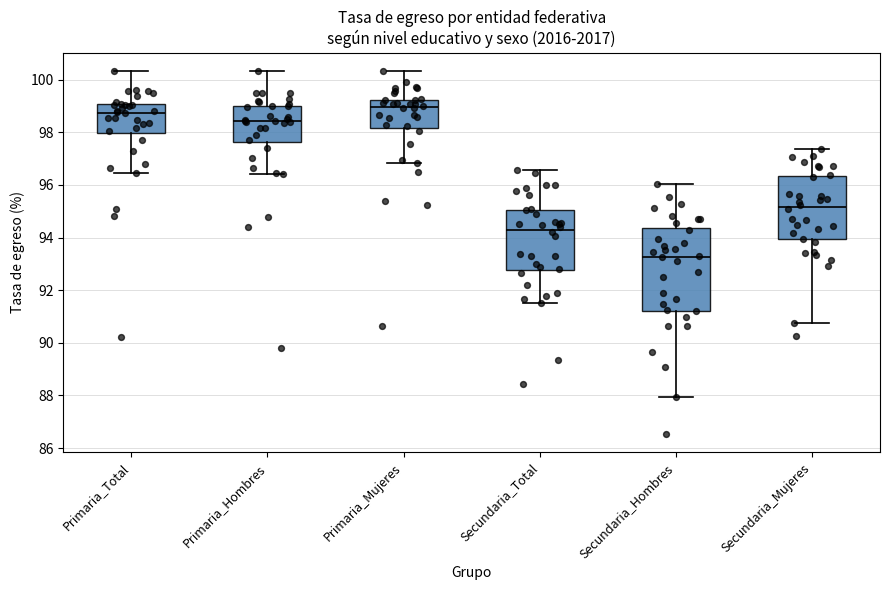

Which box has the highest median line?

Primaria_Mujeres